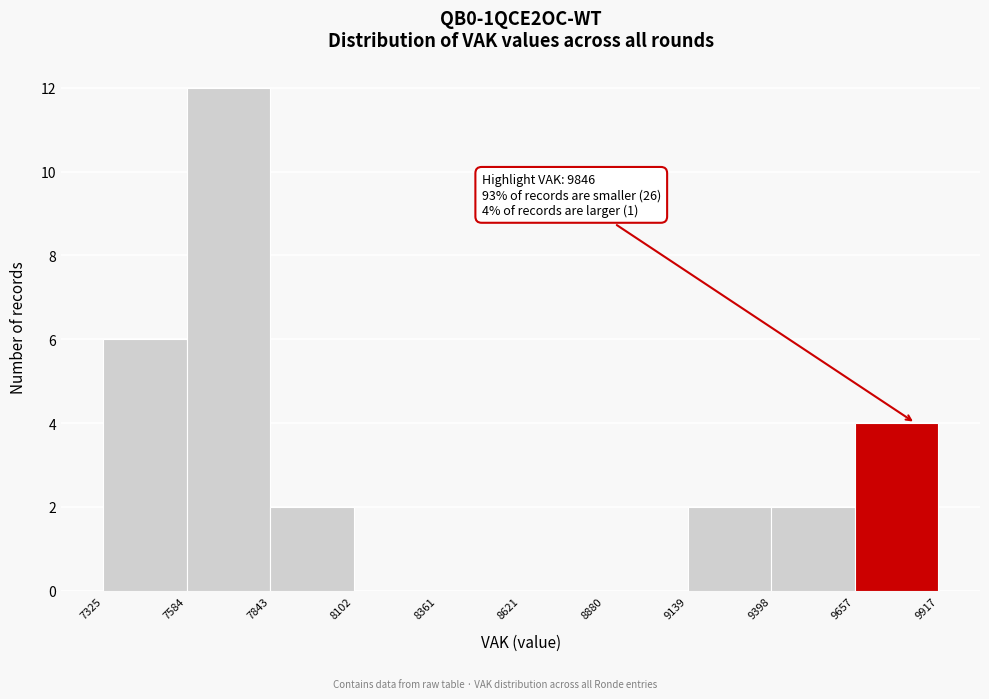

Which range on the x-axis has the tallest bar?

7584 to 7843